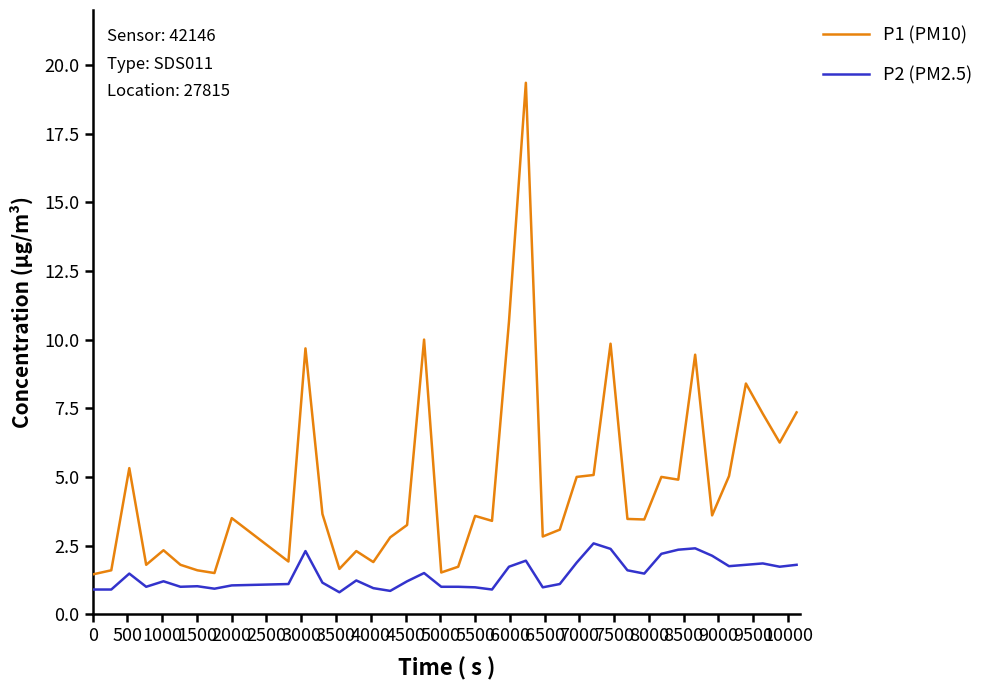

True or false: P1 (PM10) and P2 (PM2.5) intersect in this chart.

False